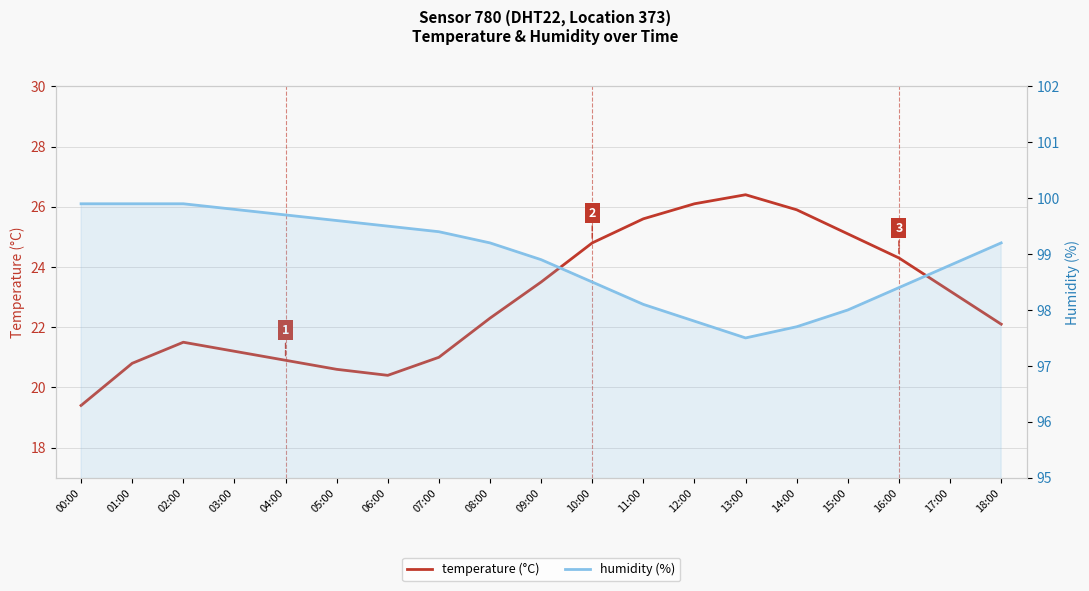

What position from the left is 02:00?

3